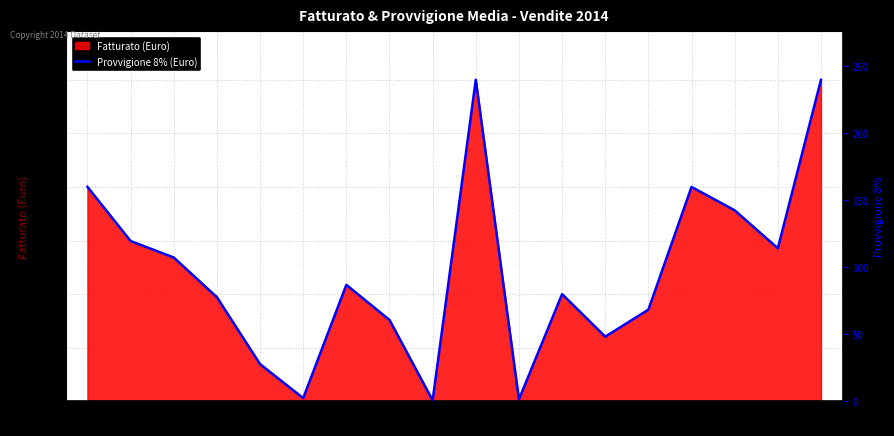

Reading right to left, transcribe all the data shown in this chart.

239.9	114.2	142.6	160.0	68.5	48.3	80.1	1.5	240.0	0.8	60.8	87.0	2.5	27.8	77.8	107.4	119.7	160.1